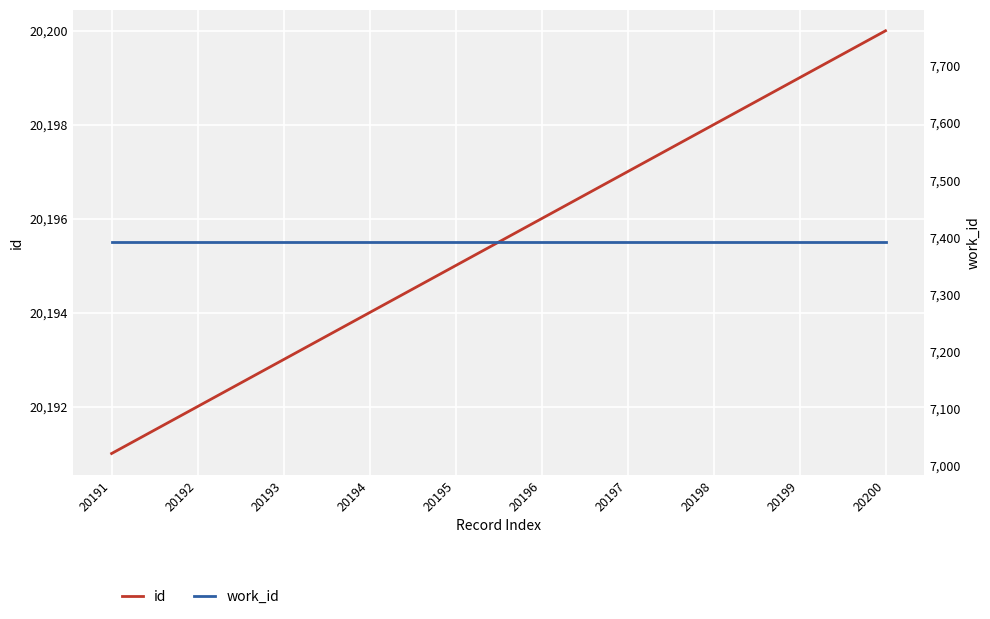

What is the value of the work_id point at the 2nd from the left?

7391